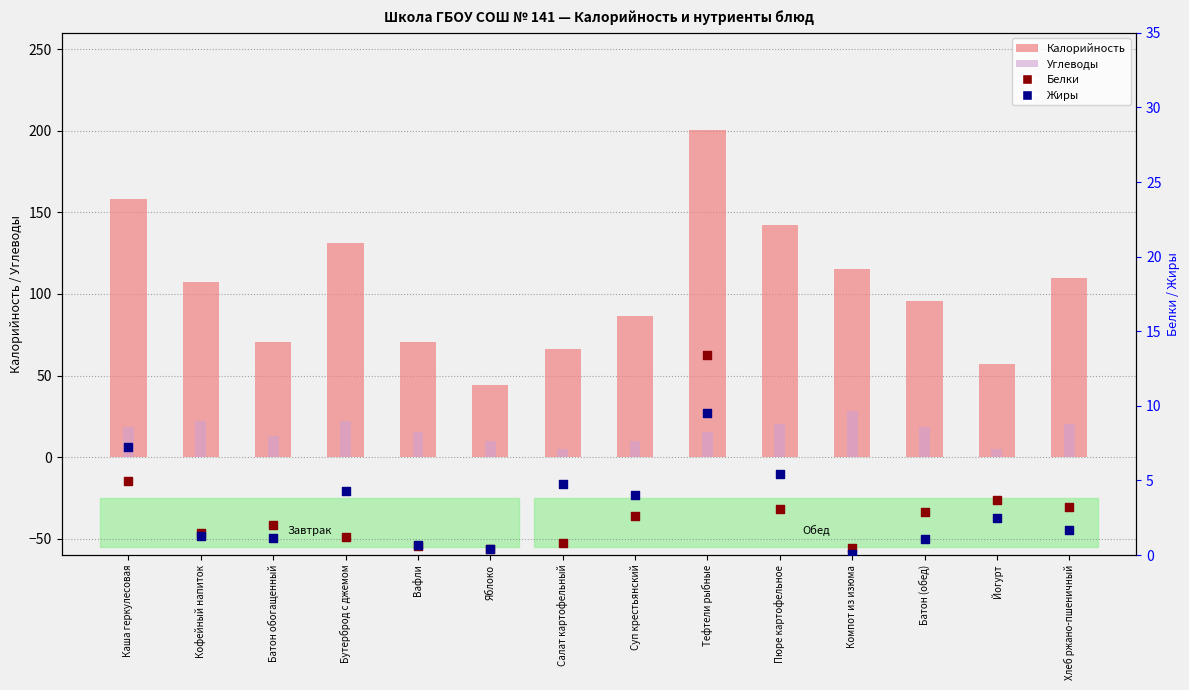

What is the total value across all series at Компот из изюма?

144.0